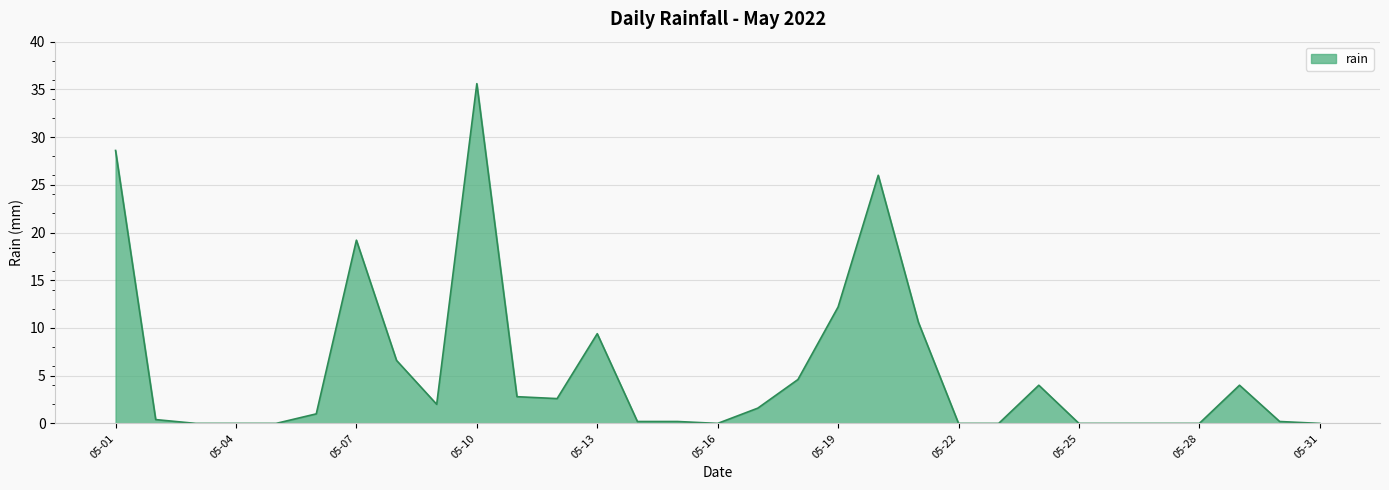

What is the greatest value displayed?

35.6